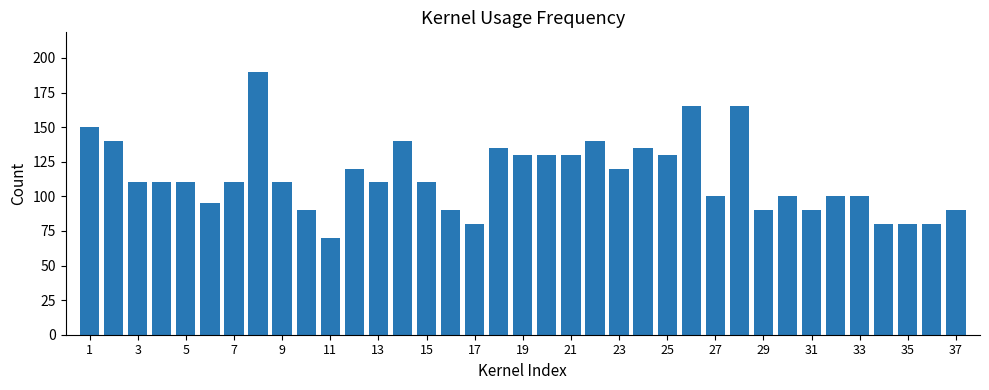

What is the smallest value displayed?

70